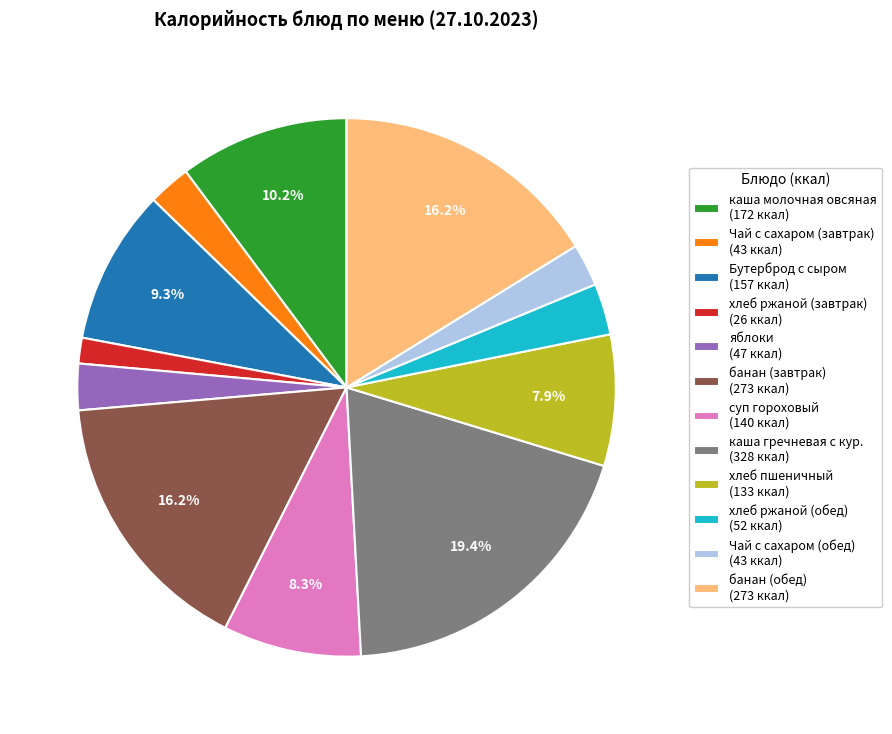

Approximately how many times larger is the value at хлеб ржаной (обед) compared to яблоки?

1.1